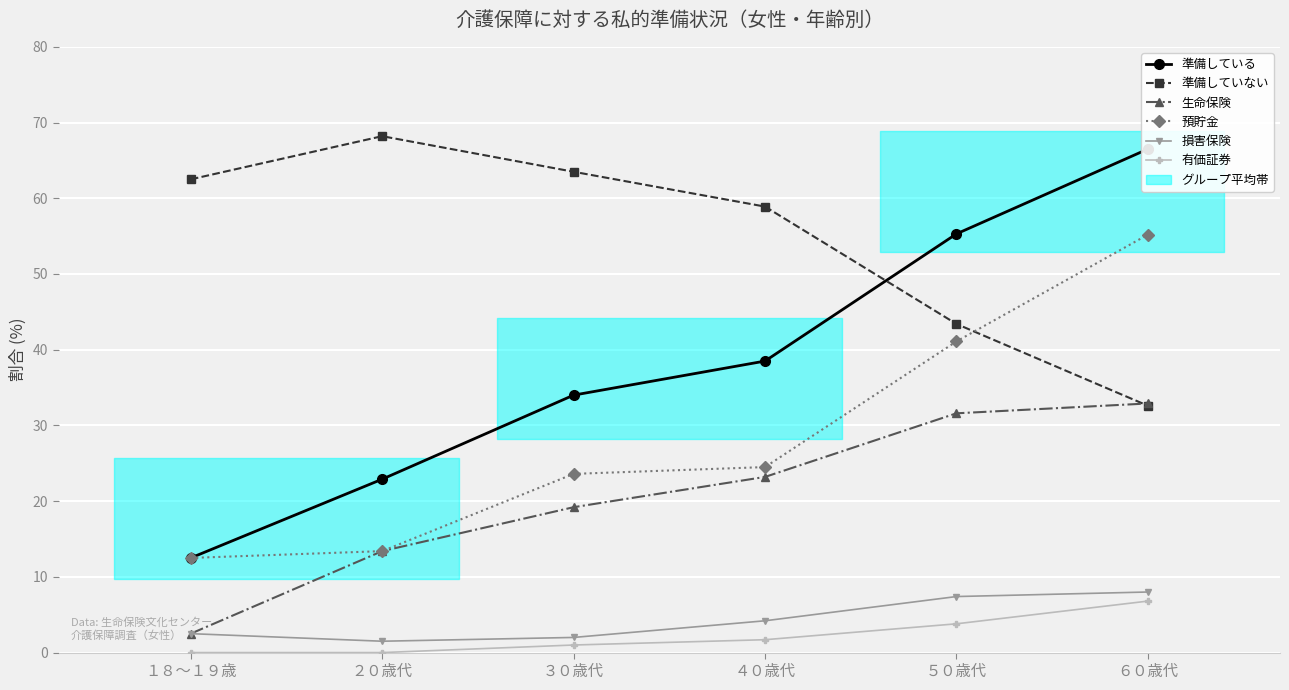

At which category does 損害保険 reach its first local valley?

２０歳代